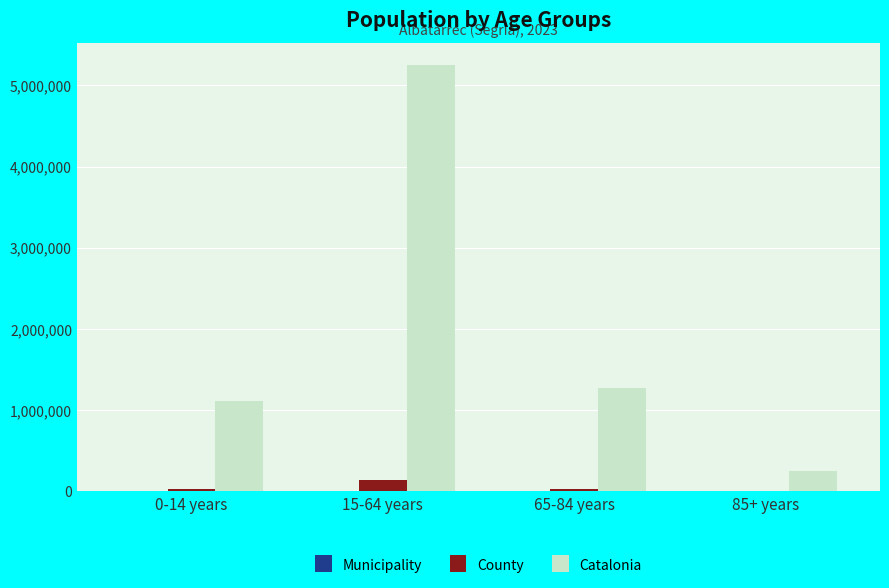

The Catalonia series shows 262697 at 0-14 years. True or false?

False